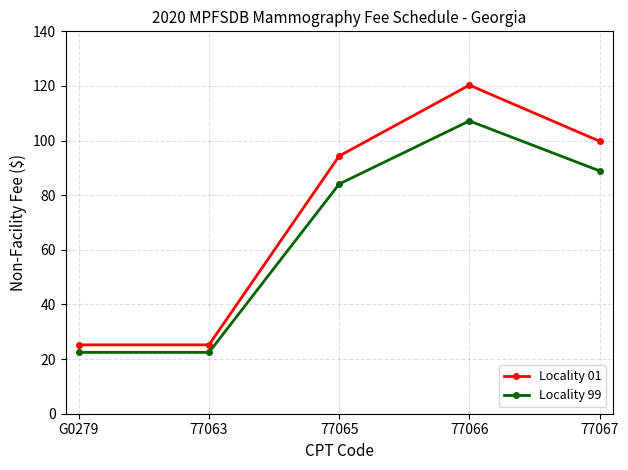

Is it true that Locality 99 equals 107.2 at 77066?

True